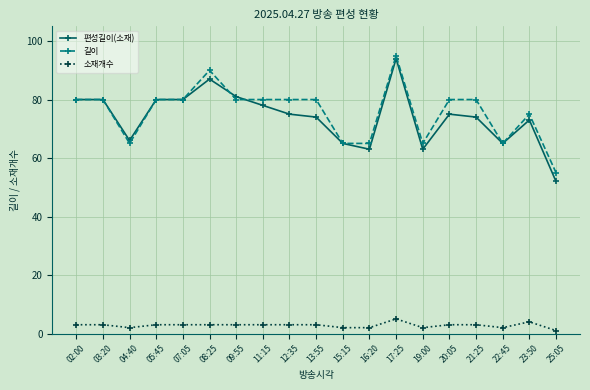

At 08:25, list the series in order from largest to smallest.

길이, 편성길이(소재), 소재개수